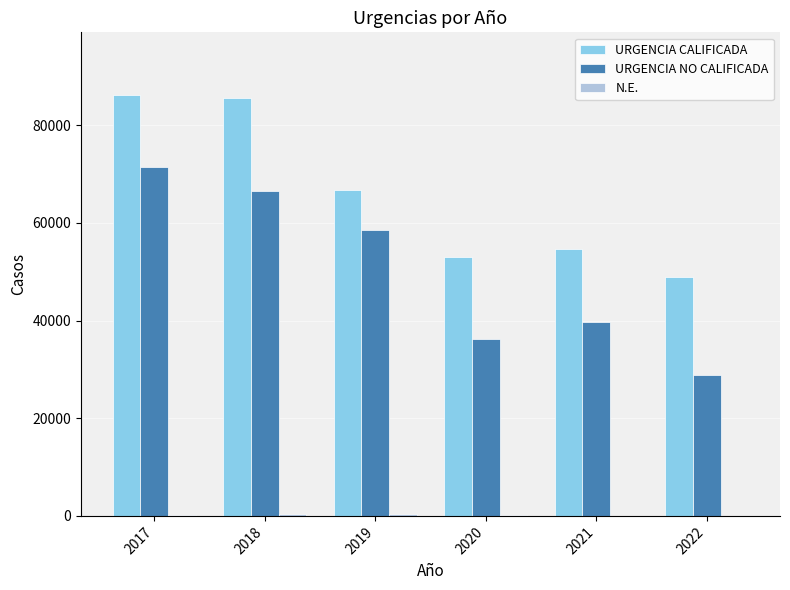

Where is URGENCIA NO CALIFICADA nearest to the value 50173?

2019